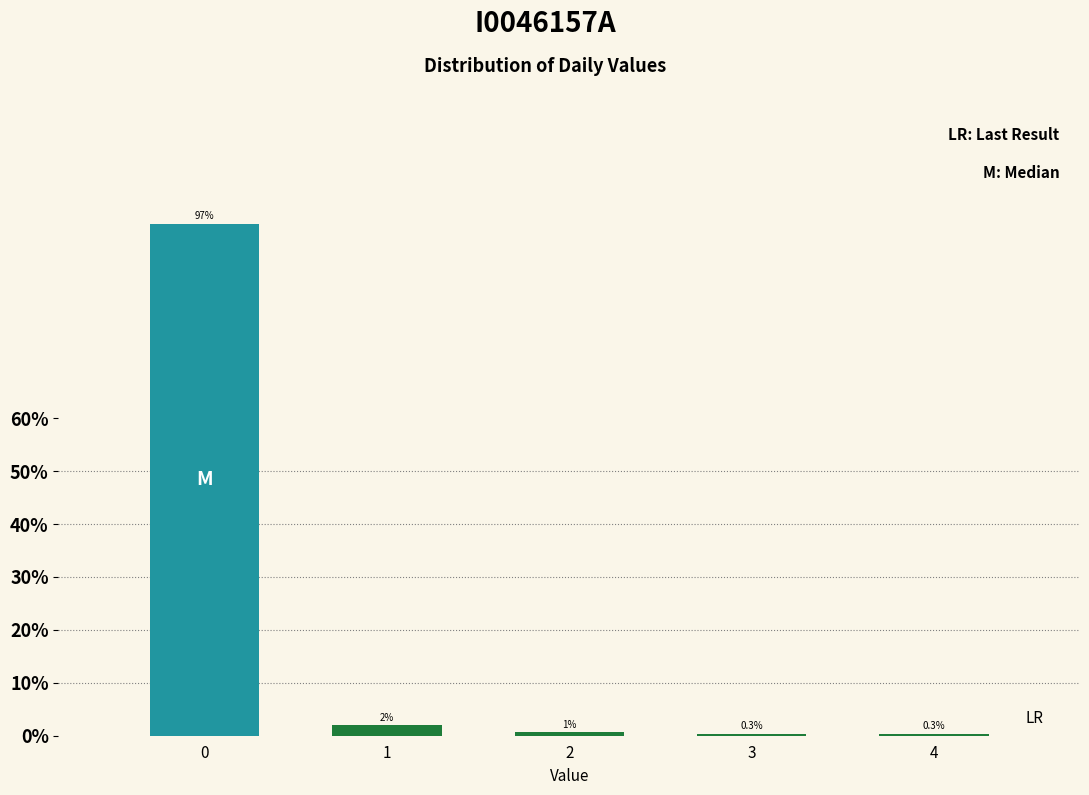

What is the maximum value shown in the chart?

96.7